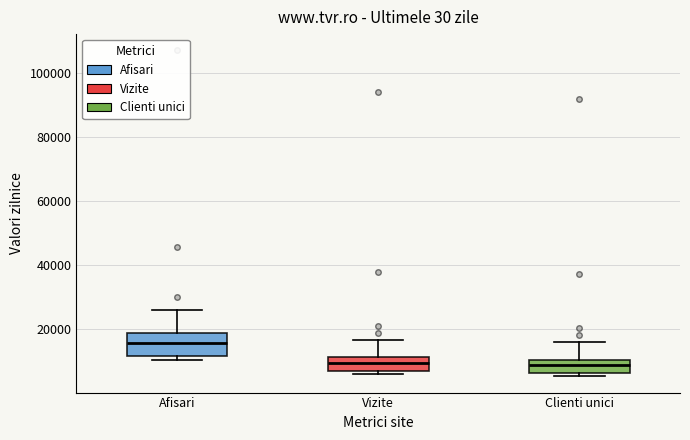

Reading left to right, read every box against the y-axis: the position of its median line, the range the box covers, and the ends of its whiskers. The values are not printed on the chart, so give them approximately, as read against the axis.

Afisari: median 16000, box 12000 to 18000, whiskers 10000 to 26000
Vizite: median 10000, box 8000 to 12000, whiskers 6000 to 16000
Clienti unici: median 8000, box 6000 to 10000, whiskers 6000 (just below the box's lower edge) to 16000